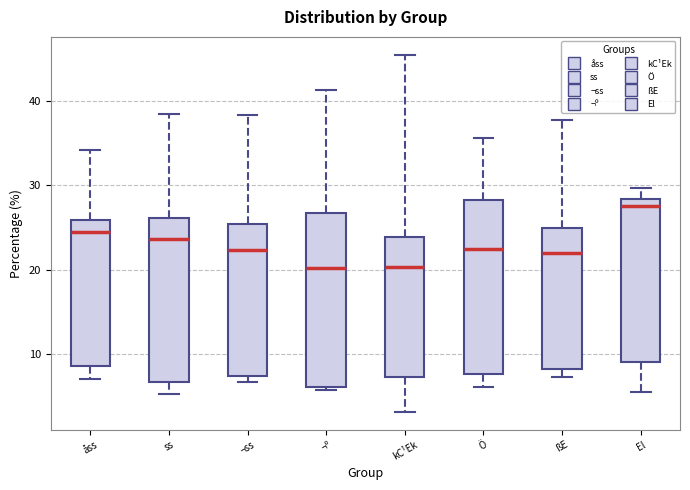

Which box has the highest median line?

El